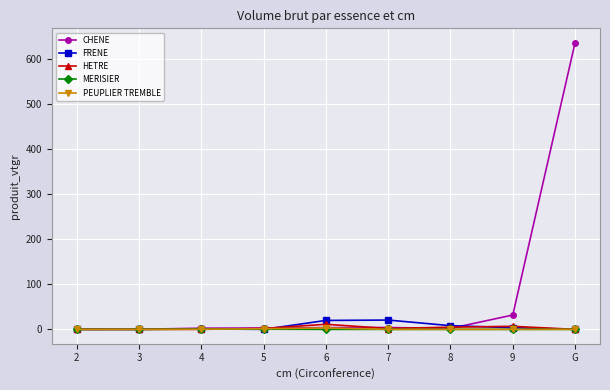

Between 2 and 9, which series saw the biggest shift?

CHENE